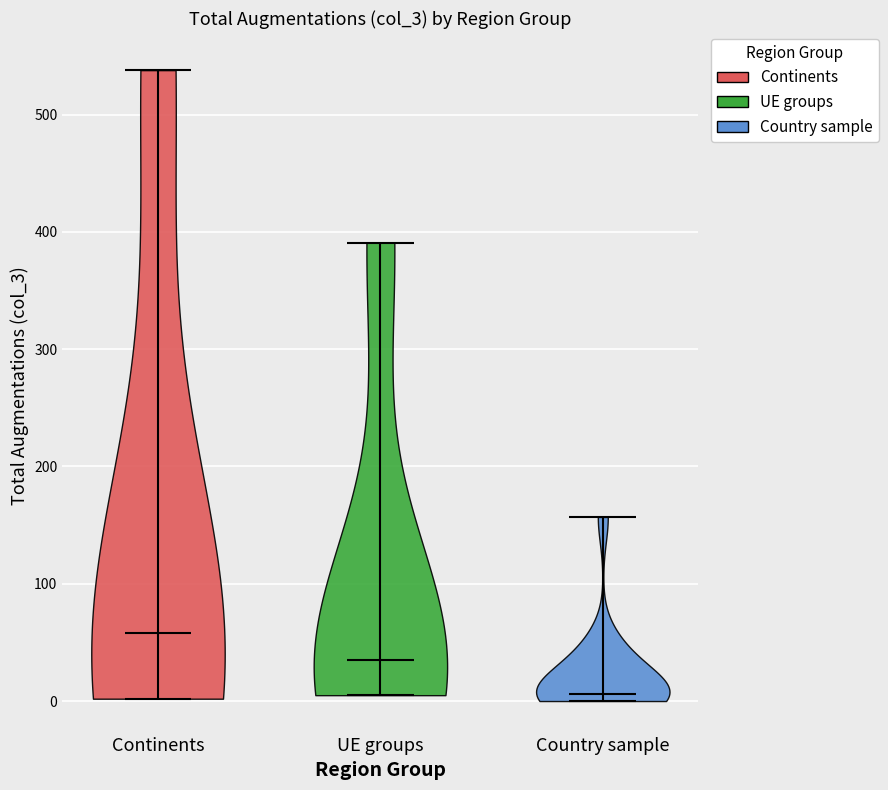

Reading left to right, read every violin against the y-axis: where its median line is, and the lowest and highest points it reaches. The values are not printed on the chart, so give them approximately, as read against the axis.

Continents: median line 60, lowest point 0, highest point 540
UE groups: median line 40, lowest point 10, highest point 390
Country sample: median line 10, lowest point 0, highest point 160